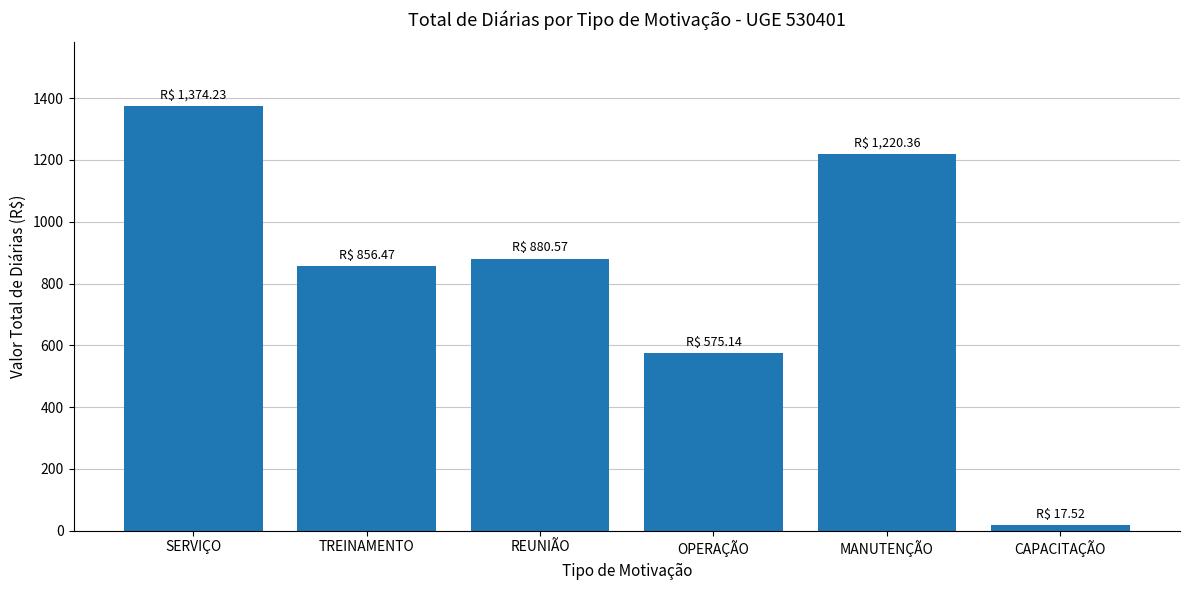

Rank the categories by value from lowest to highest.

CAPACITAÇÃO, OPERAÇÃO, TREINAMENTO, REUNIÃO, MANUTENÇÃO, SERVIÇO